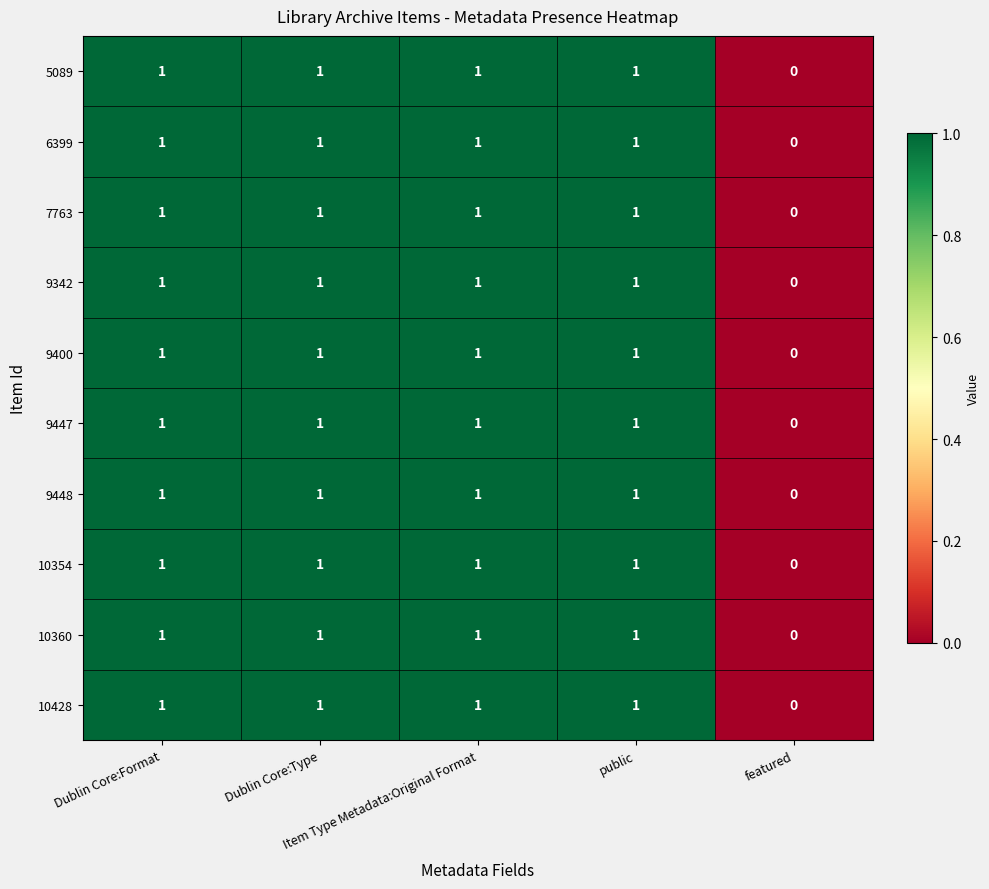

What is the sum of all 10360 values?

4